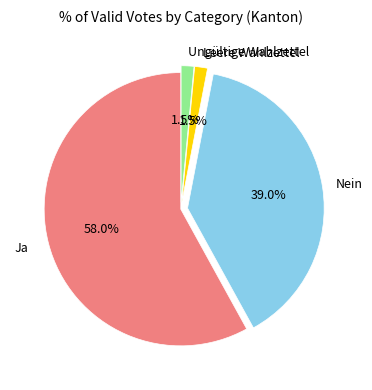

Does any single category account for the majority?

Yes